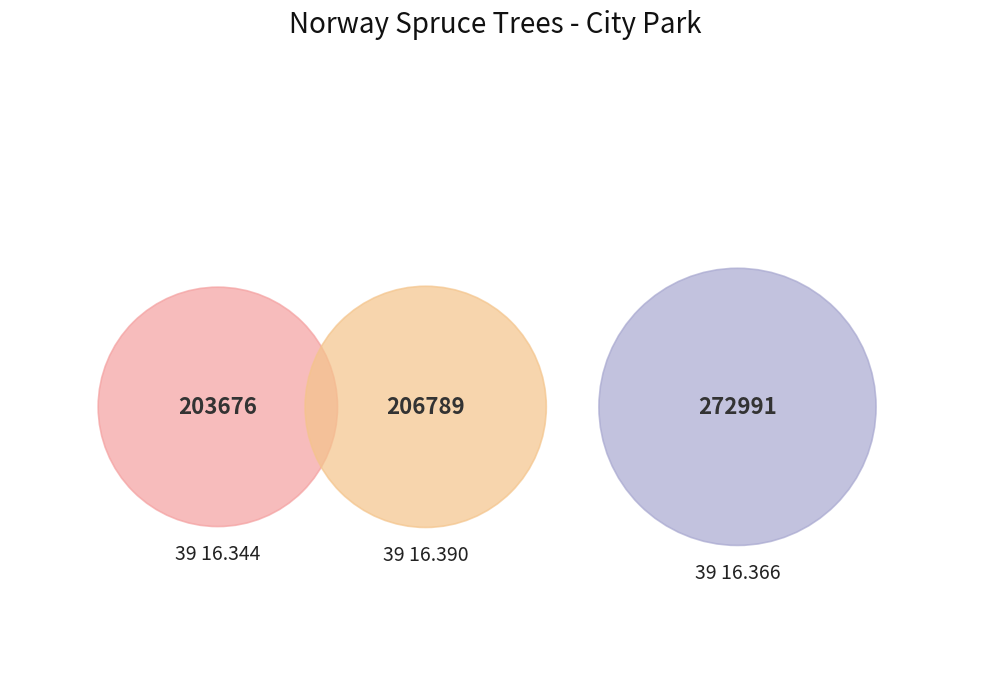

What is the largest slice in the pie chart?

39 16.366